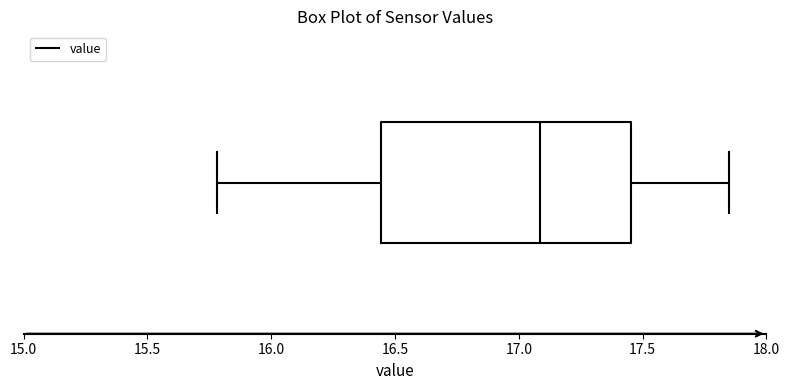

Where is the right edge of the box on the x-axis? The values are not printed on the chart, so give them approximately, as read against the axis.

17.45